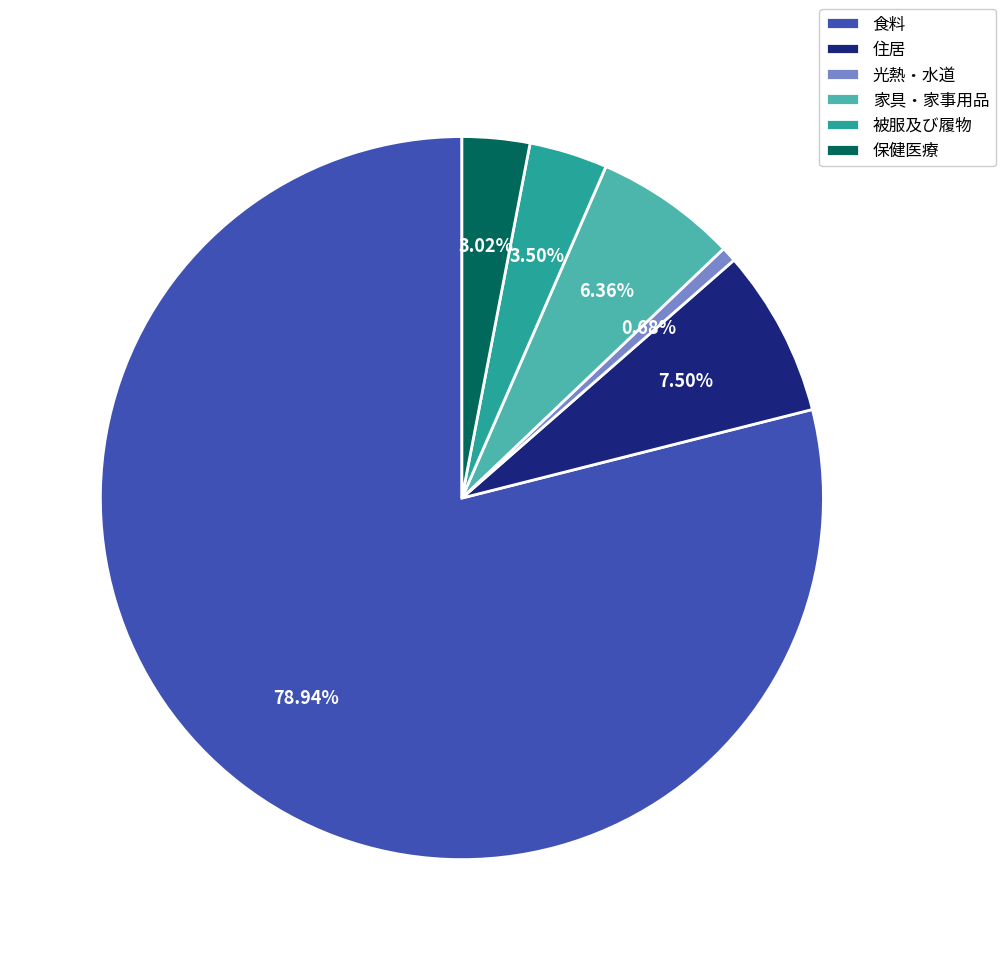

Is the sum of 光熱・水道 and 保健医療 greater than half?

No